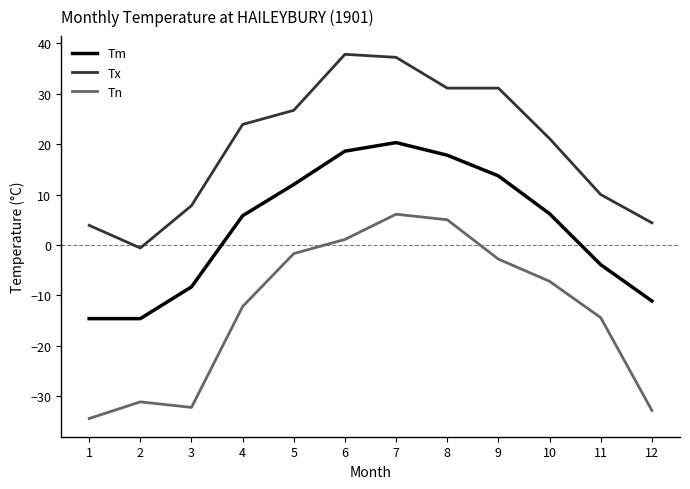

Which category has the highest value in the Tm series?

7